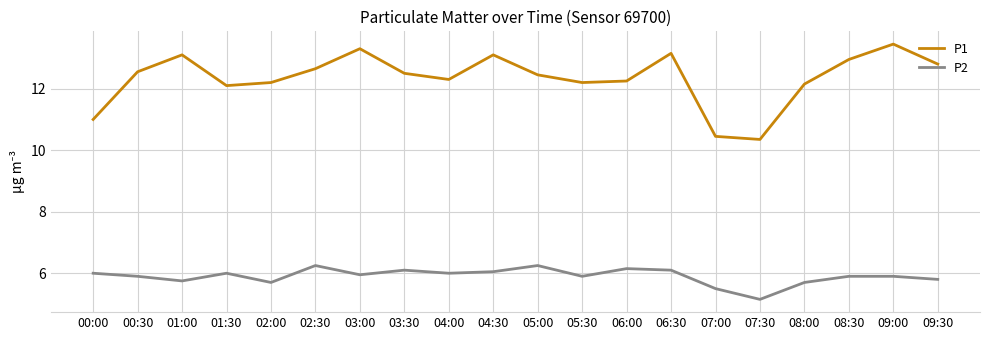

Is it true that P1 equals 3.9 at 02:00?

False